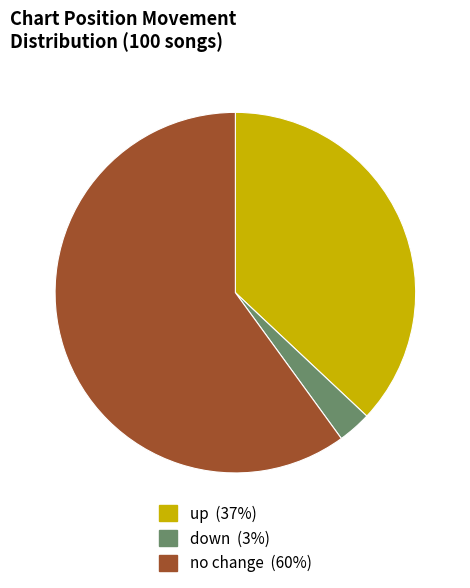

Does any single category account for the majority?

Yes